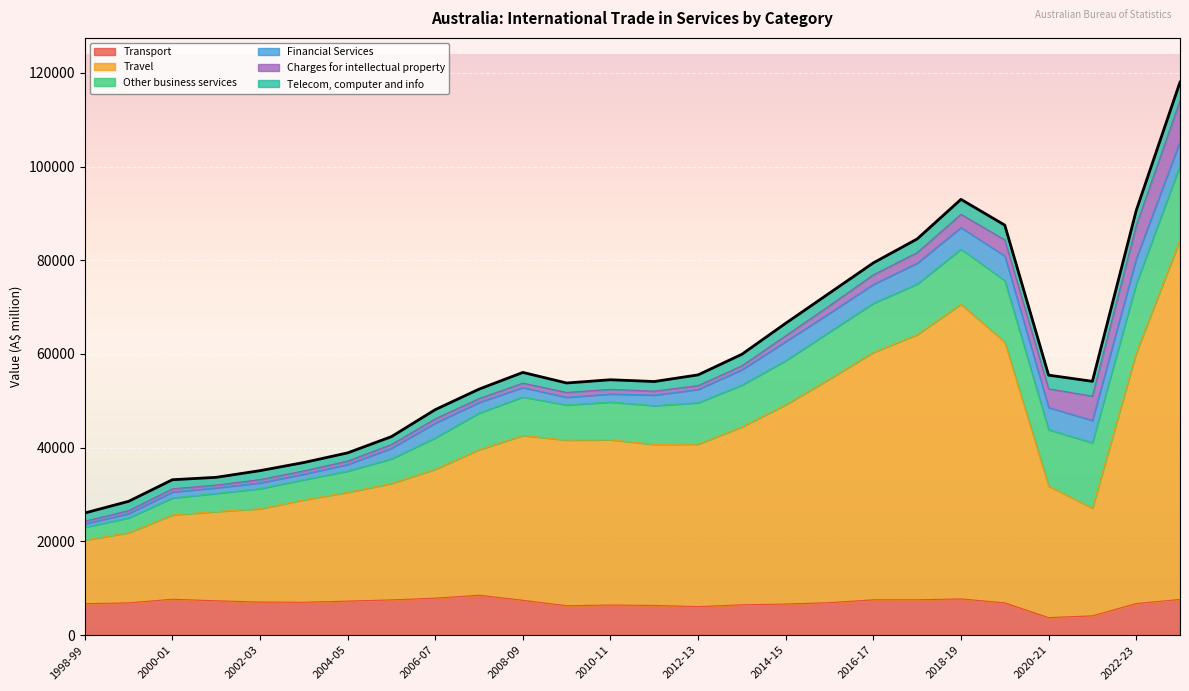

At which category is the sum across all series the highest?

2023-24